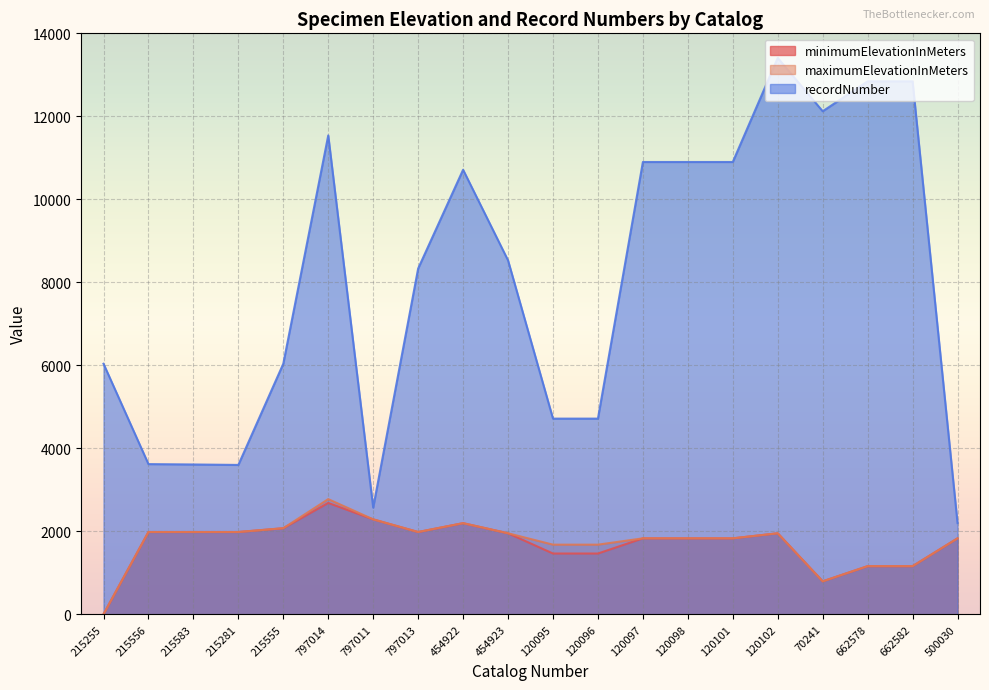

The minimumElevationInMeters series shows 744.2 at 215583. True or false?

False